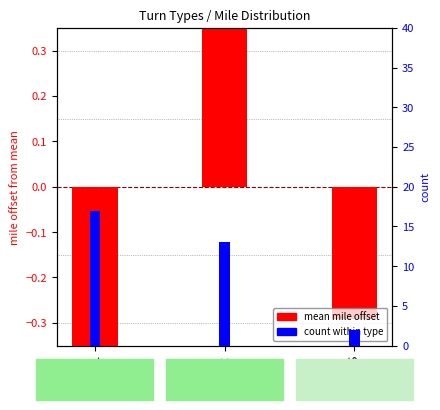

At which category is the sum across all series the highest?

L